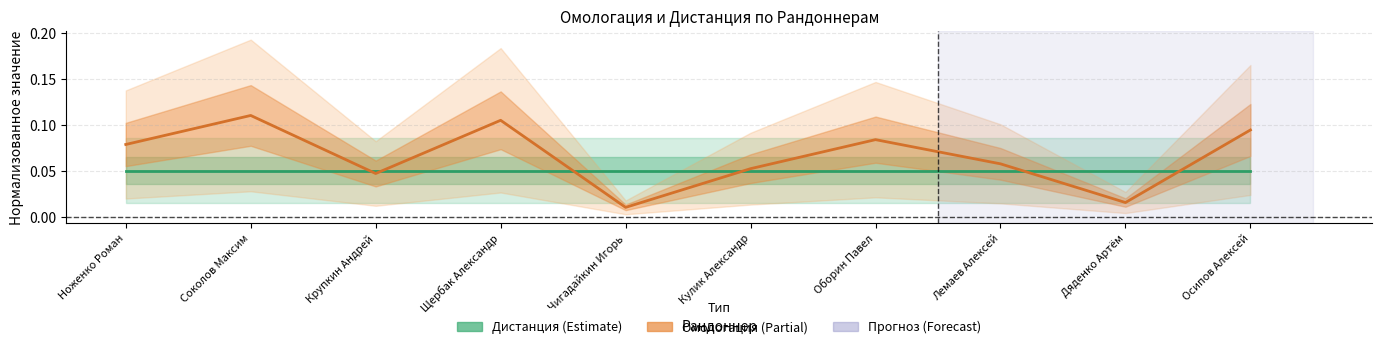

What is the highest value of the Дистанция (Estimate) series?

0.1